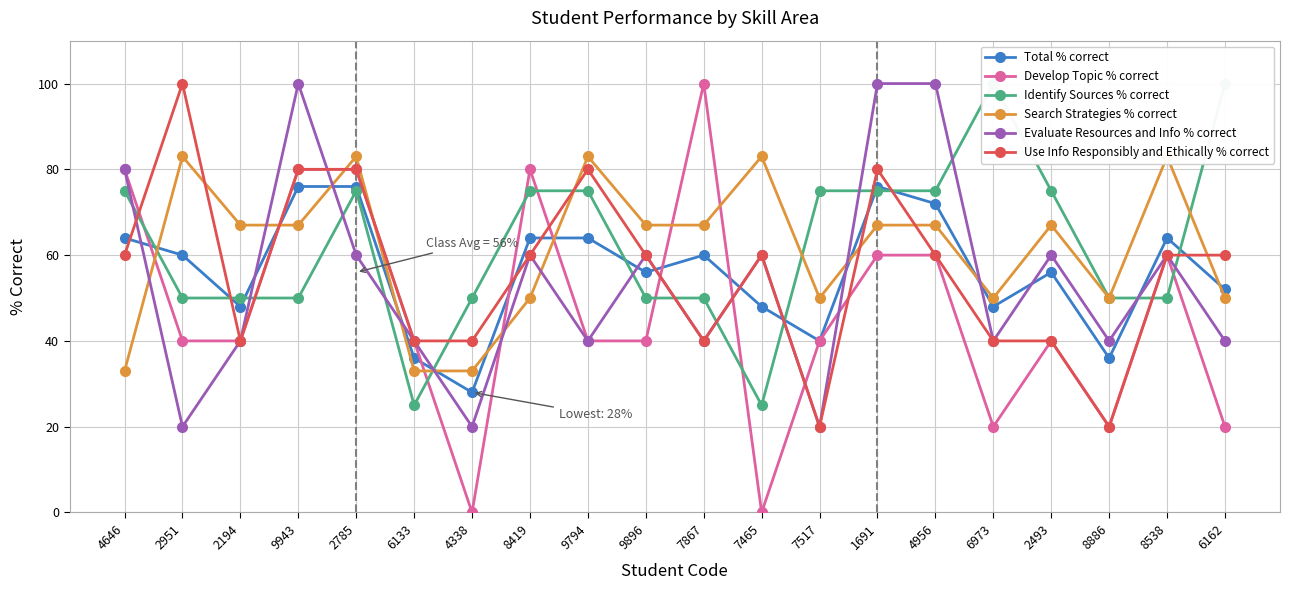

How many intersections are there between Identify Sources % correct and Search Strategies % correct?

5